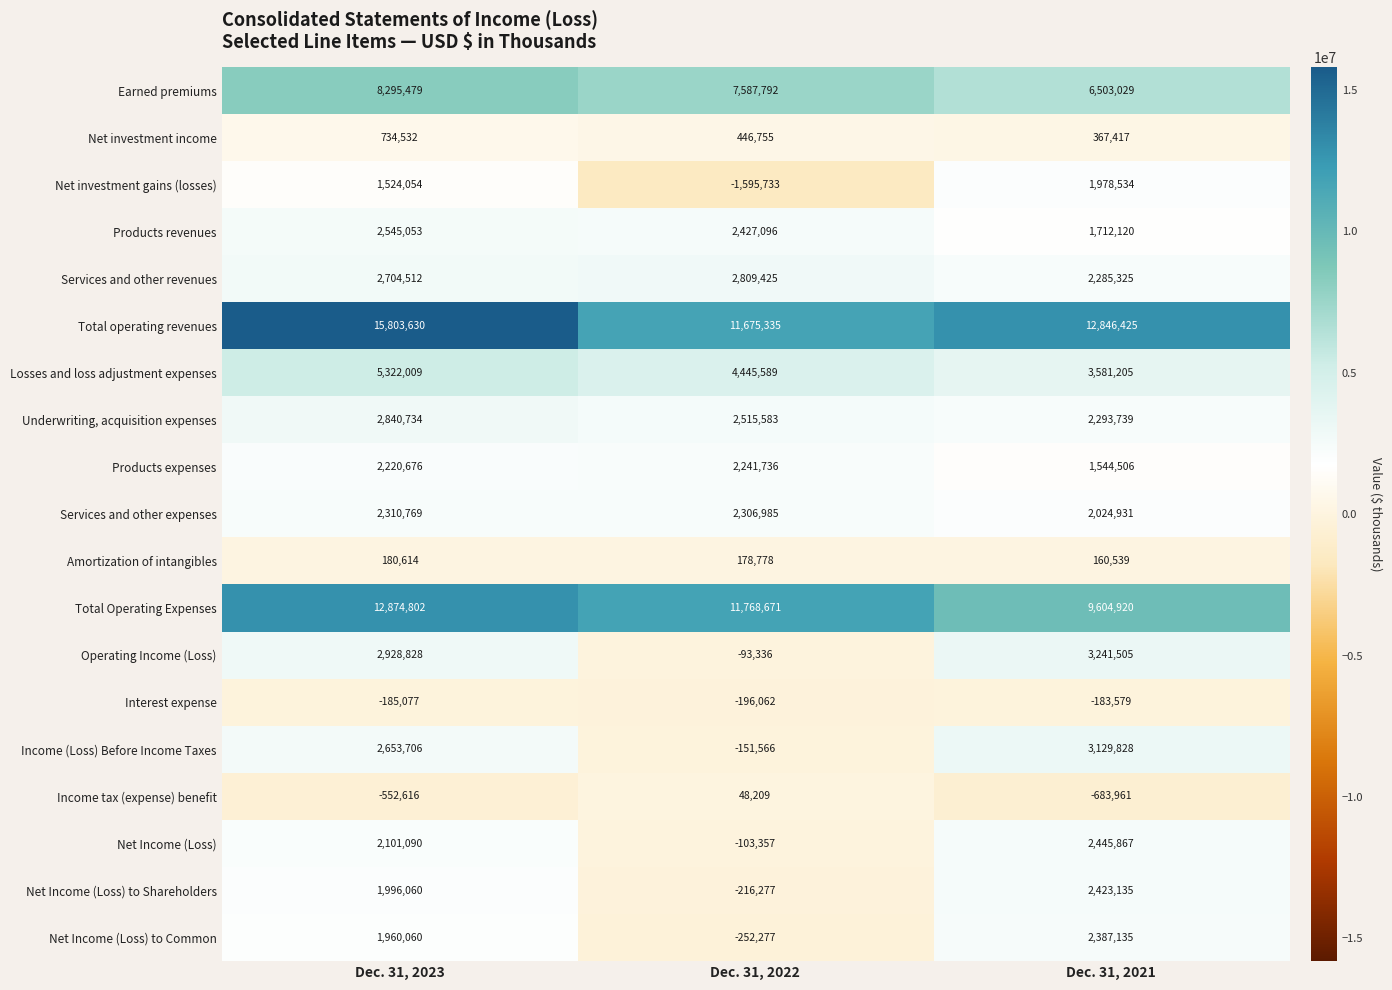

Between Dec. 31, 2023 and Dec. 31, 2022, which series saw the biggest shift?

Total operating revenues